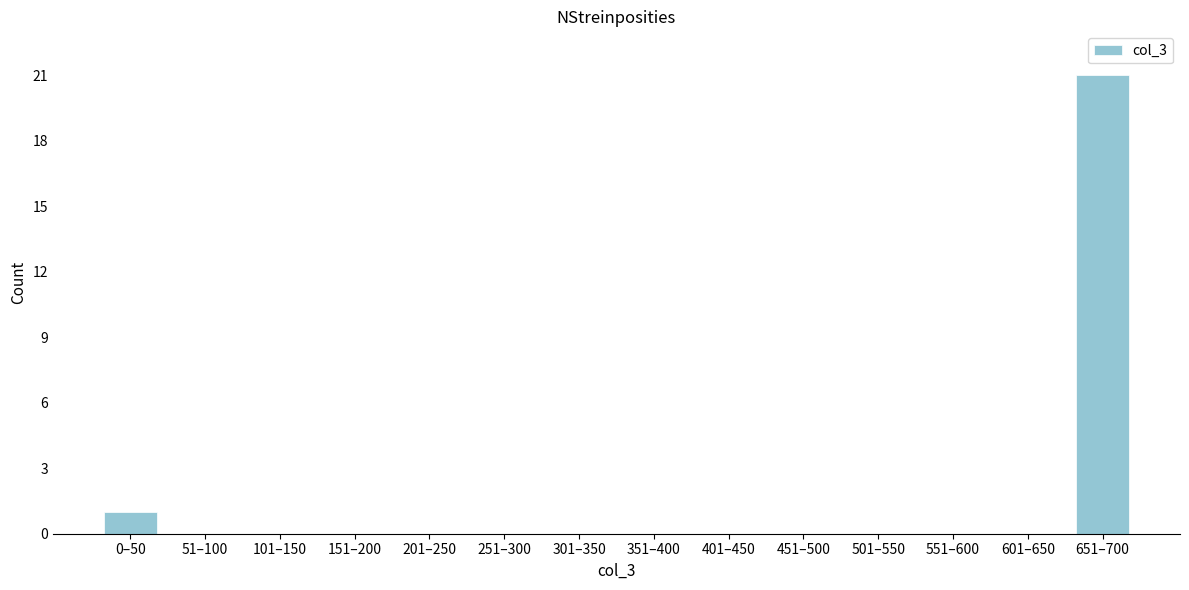

Reading left to right, extract all data points from this chart.

0–50=1	51–100=0	101–150=0	151–200=0	201–250=0	251–300=0	301–350=0	351–400=0	401–450=0	451–500=0	501–550=0	551–600=0	601–650=0	651–700=21